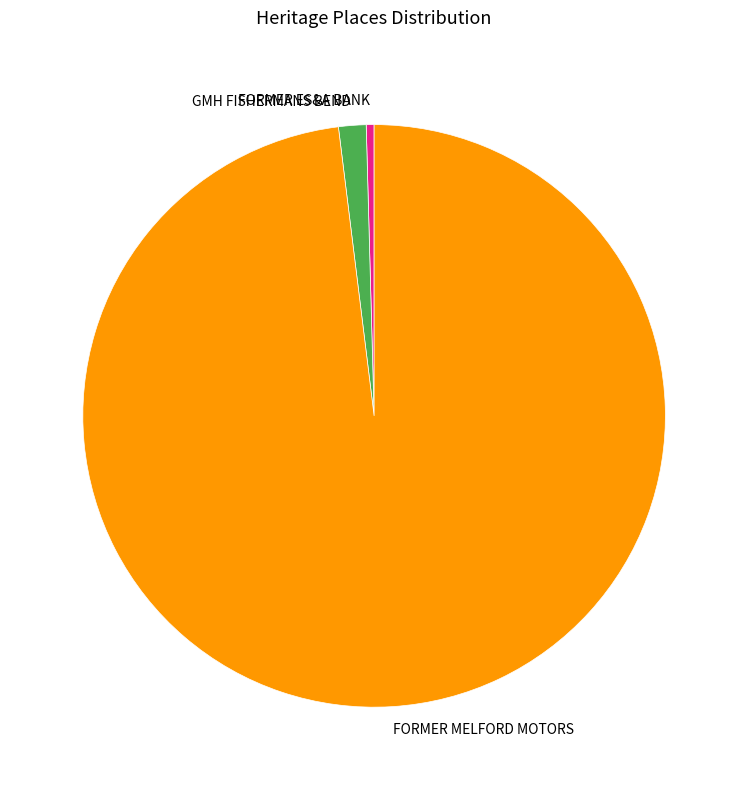

Which category accounts for the majority?

FORMER MELFORD MOTORS